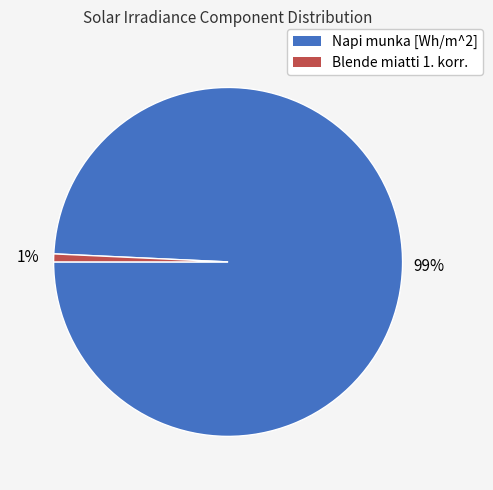

True or false: Blende miatti 1. korr. accounts for 1% of the total.

True